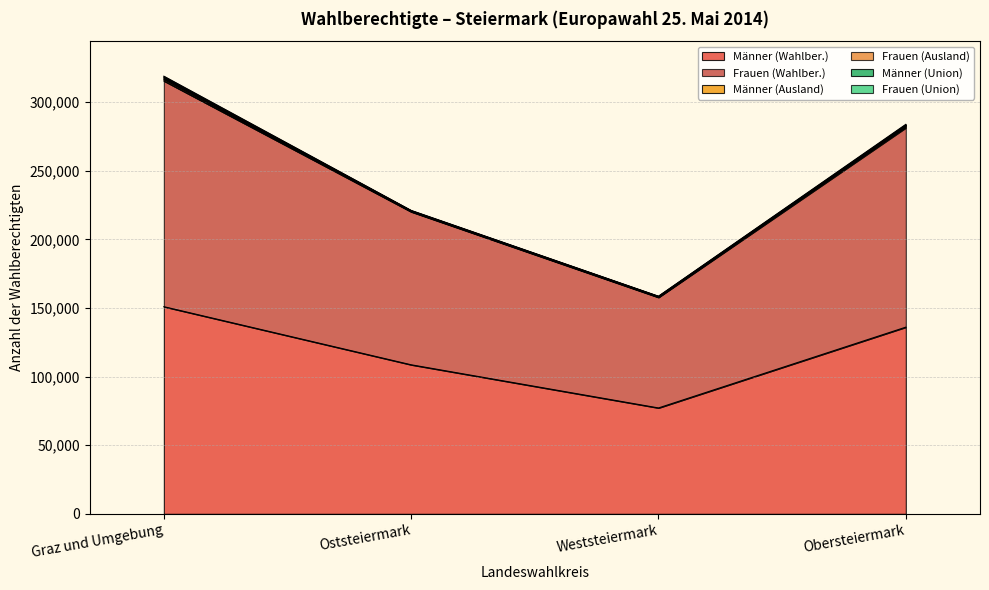

How many data points in Frauen (Wahlber.) are above 145293?

1